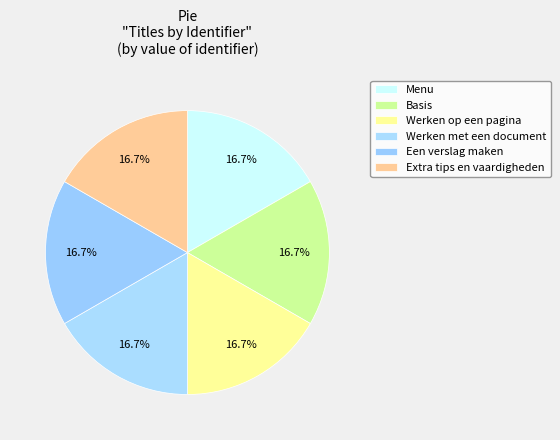

What is the smallest slice in the pie chart?

Menu